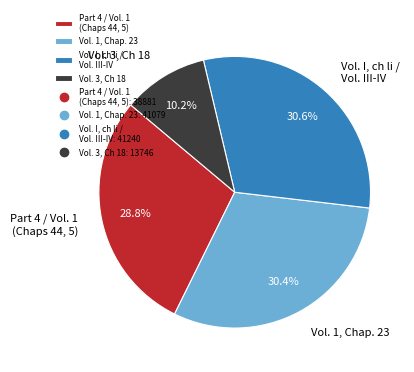

Does Vol. I, ch li / Vol. III-IV account for over 50% of the chart?

No